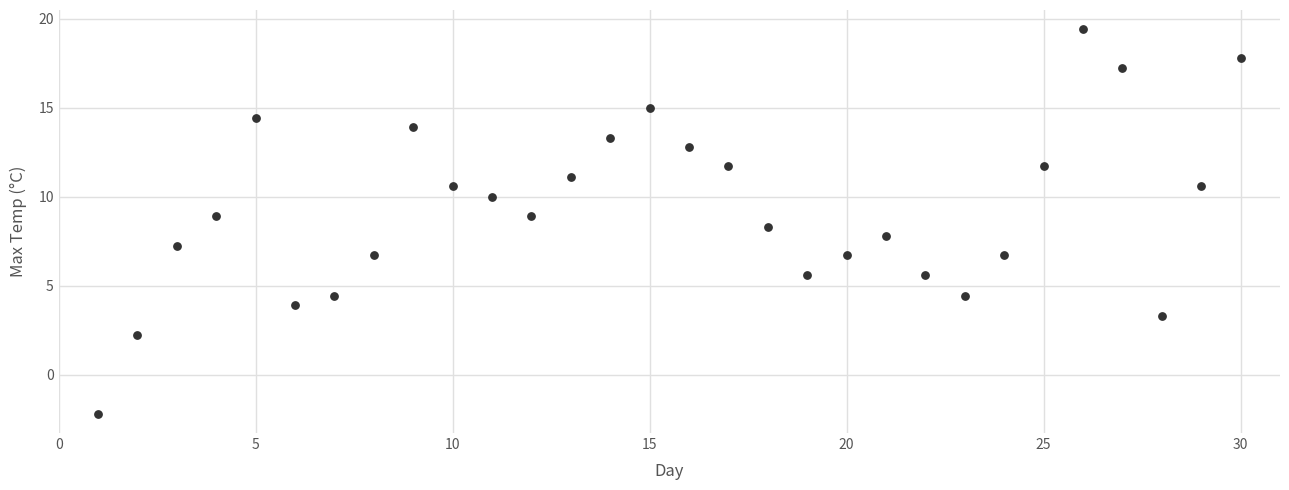

What is the range of Y values (max minus min)?

21.6